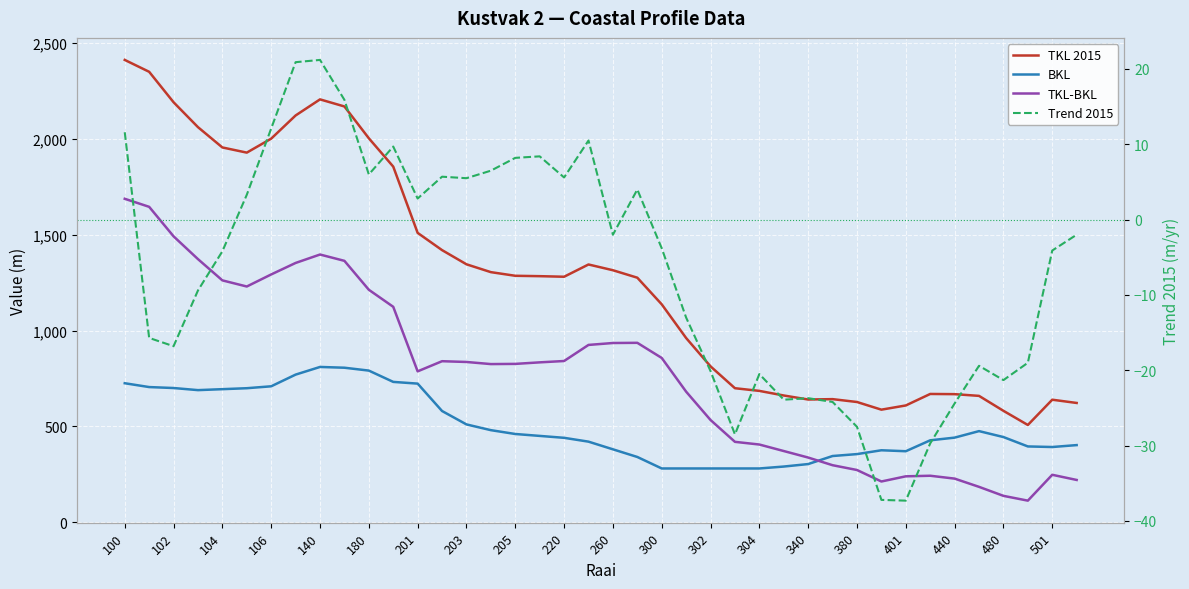

True or false: TKL-BKL and Trend 2015 cross at least once.

False